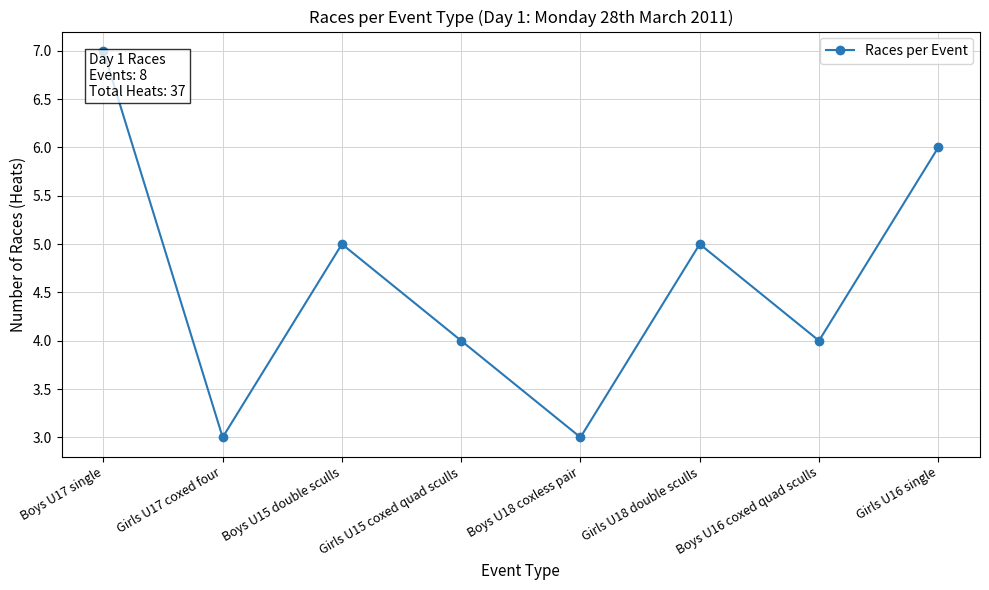

What position from the right is Girls U18 double sculls?

3